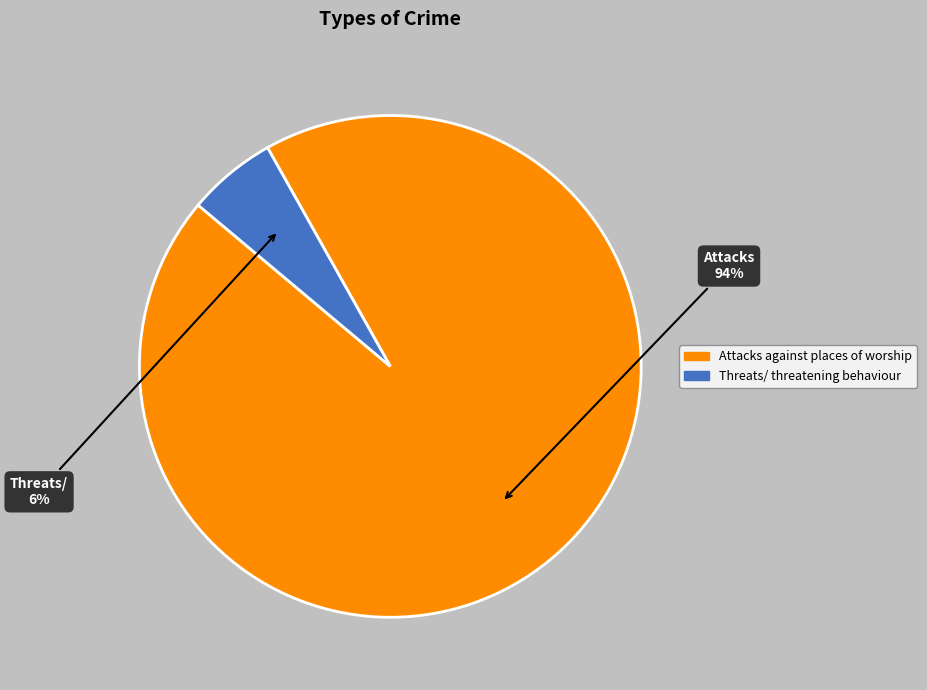

Which category has the smallest portion of the pie?

Threats/ threatening behaviour